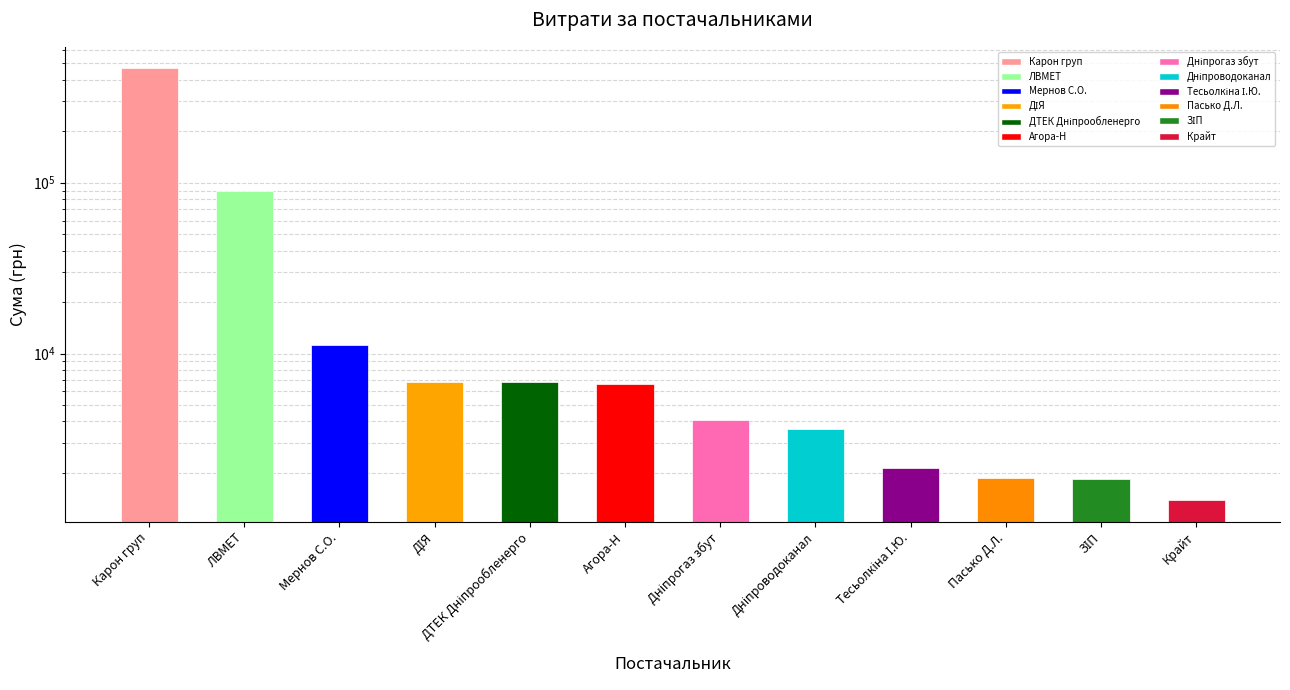

What is the minimum value shown in the chart?

1382.0